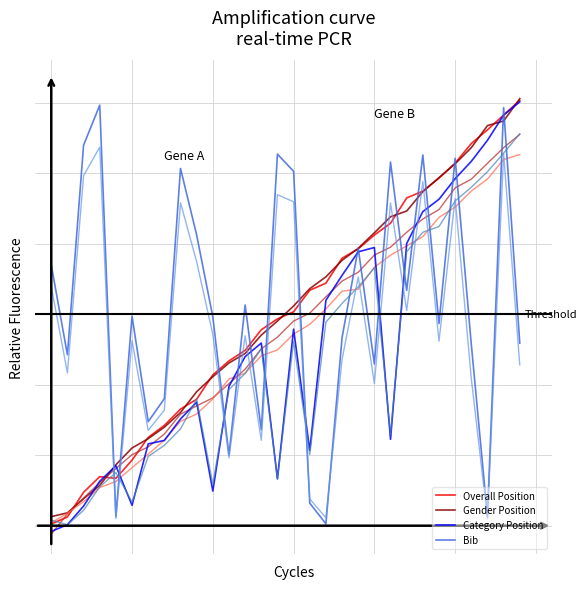

What is the value of the Overall Position point at the 29th from the left?

29.1